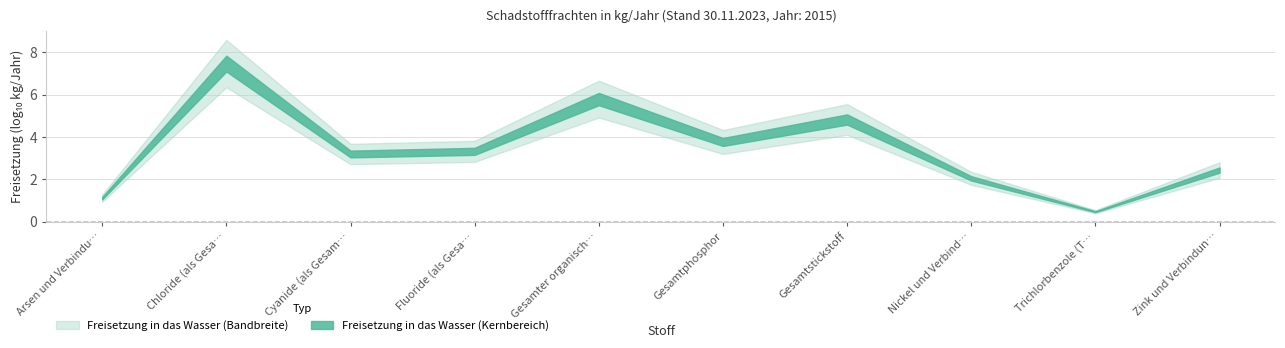

What is the label of the 7th point from the left?

Gesamtstickstoff